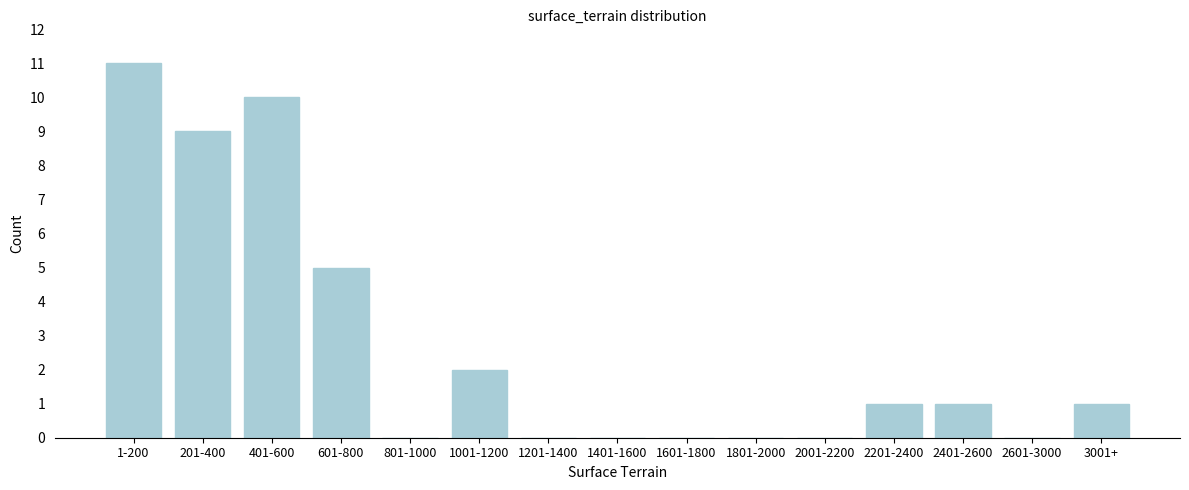

Reading left to right, extract all data points from this chart.

1-200=11	201-400=9	401-600=10	601-800=5	801-1000=0	1001-1200=2	1201-1400=0	1401-1600=0	1601-1800=0	1801-2000=0	2001-2200=0	2201-2400=1	2401-2600=1	2601-3000=0	3001+=1